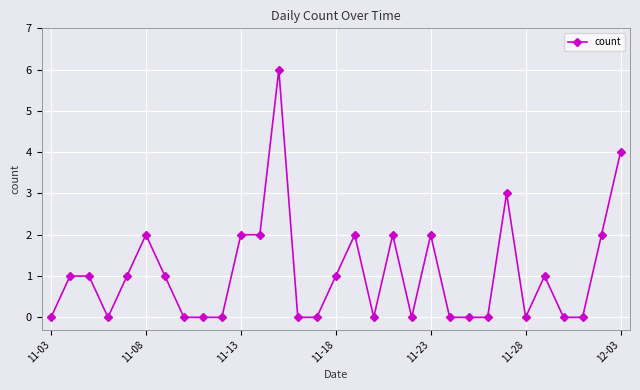

True or false: there are more than 2 points higher than both neighbors.

True